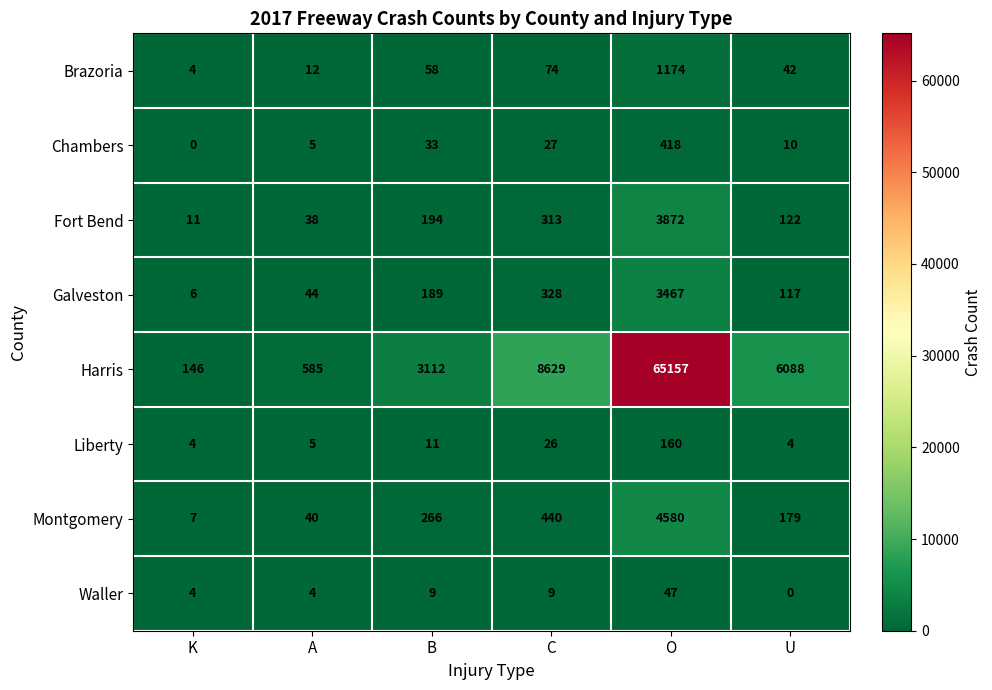

What is the difference between the maximum and minimum values in the Liberty series?

156